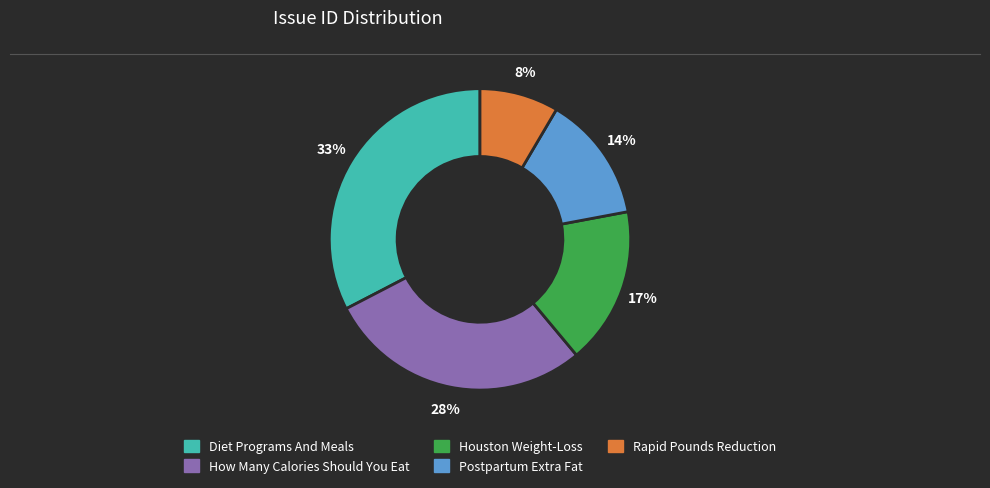

What is the smallest slice in the pie chart?

Rapid Pounds Reduction